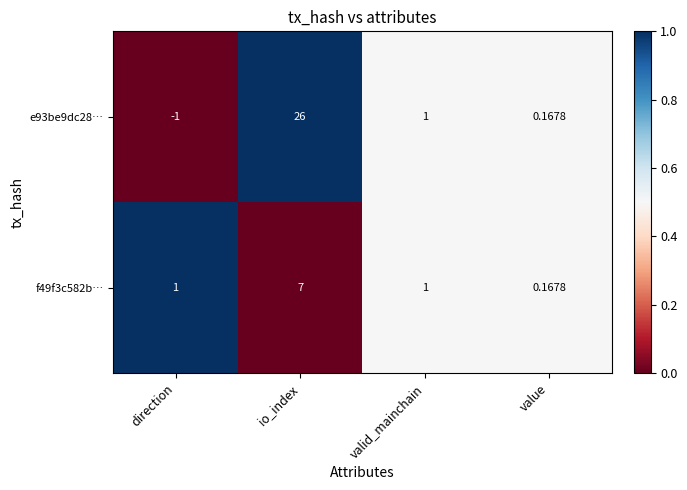

Where does the e93be9dc28… series first go above 1?

io_index